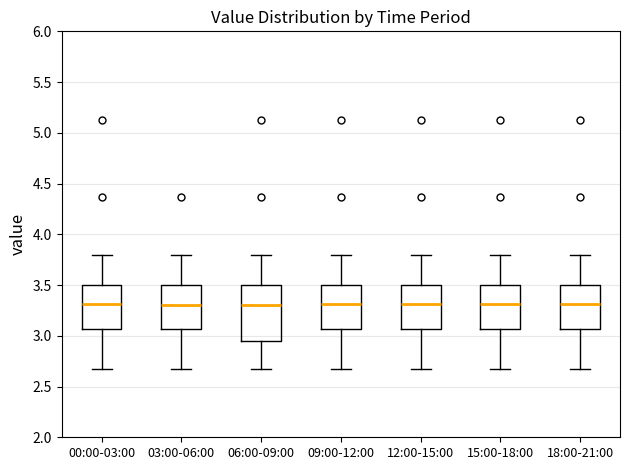

Comparing the boxes themselves (not the whiskers), which one is the tallest?

06:00-09:00